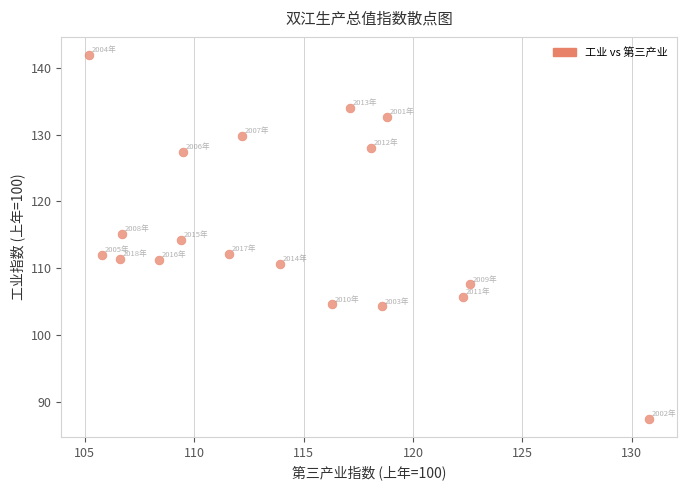

What is the range of X values (max minus min)?

25.6